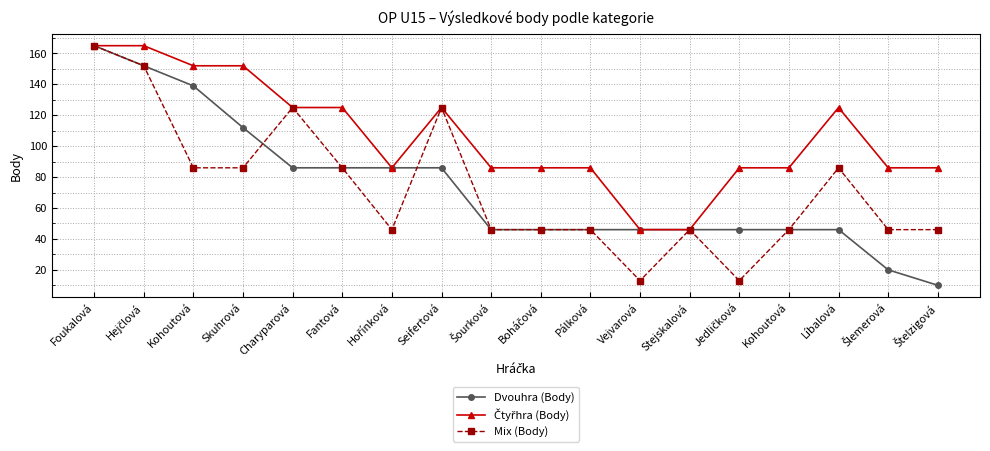

Between Charyparová and Seifertová, which is larger?

Charyparová